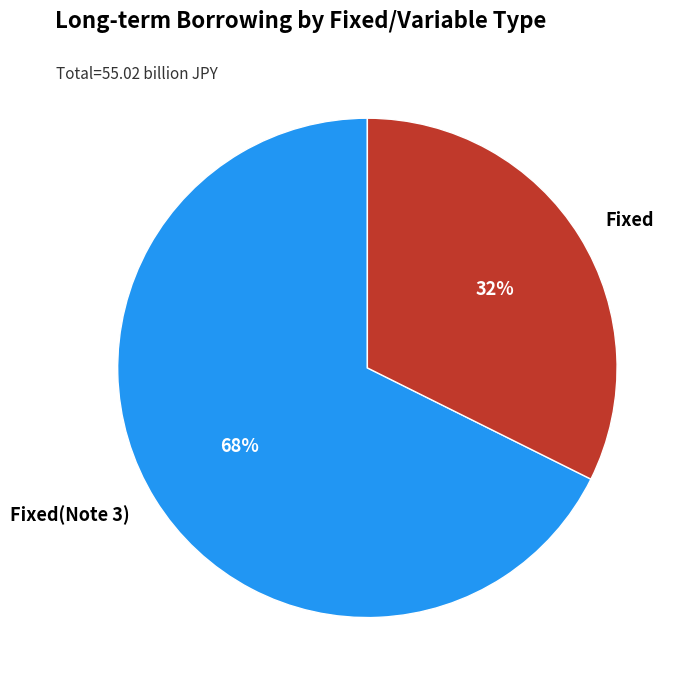

Which has a higher value, Fixed(Note 3) or Fixed?

Fixed(Note 3)